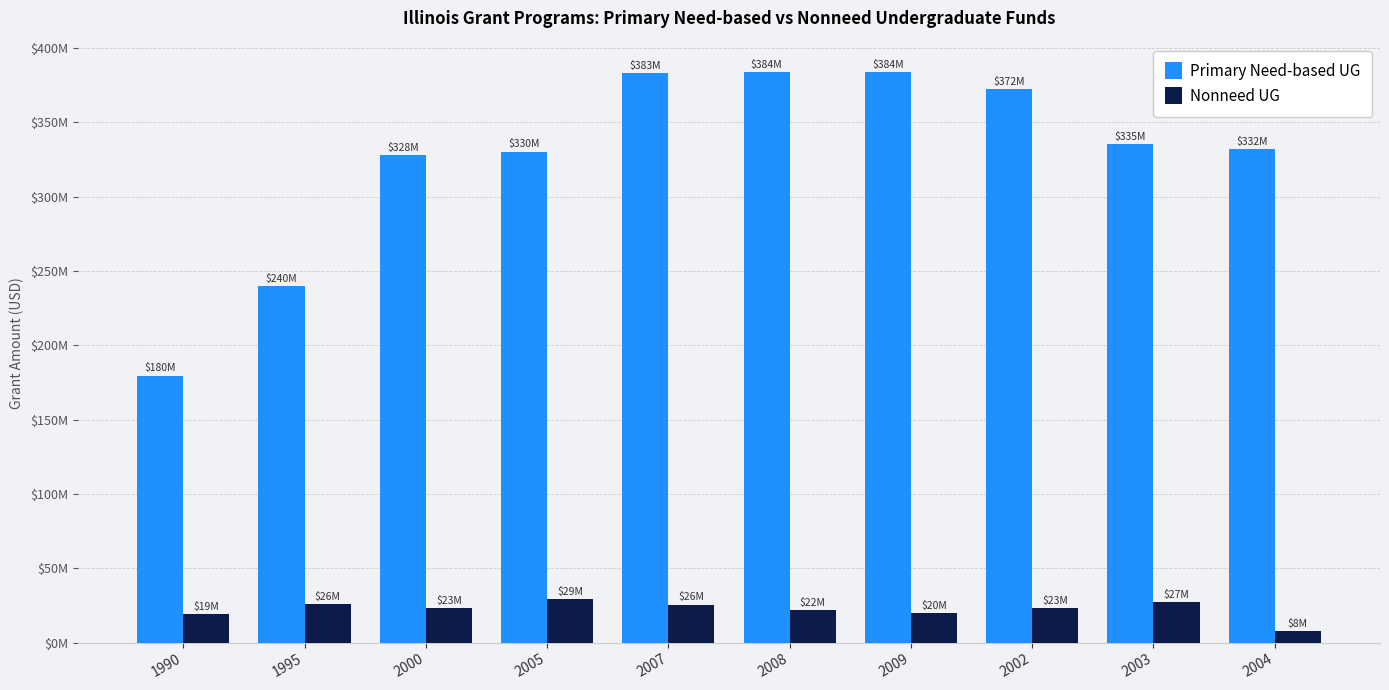

What are all the series names shown in the legend?

Primary Need-based UG, Nonneed UG